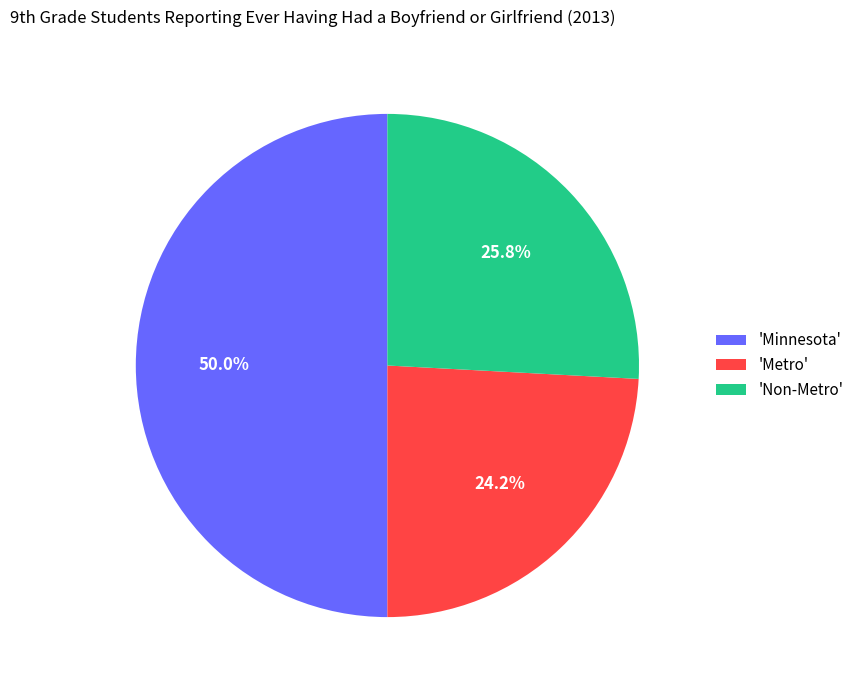

Rank the categories by value from lowest to highest.

'Metro', 'Non-Metro', 'Minnesota'